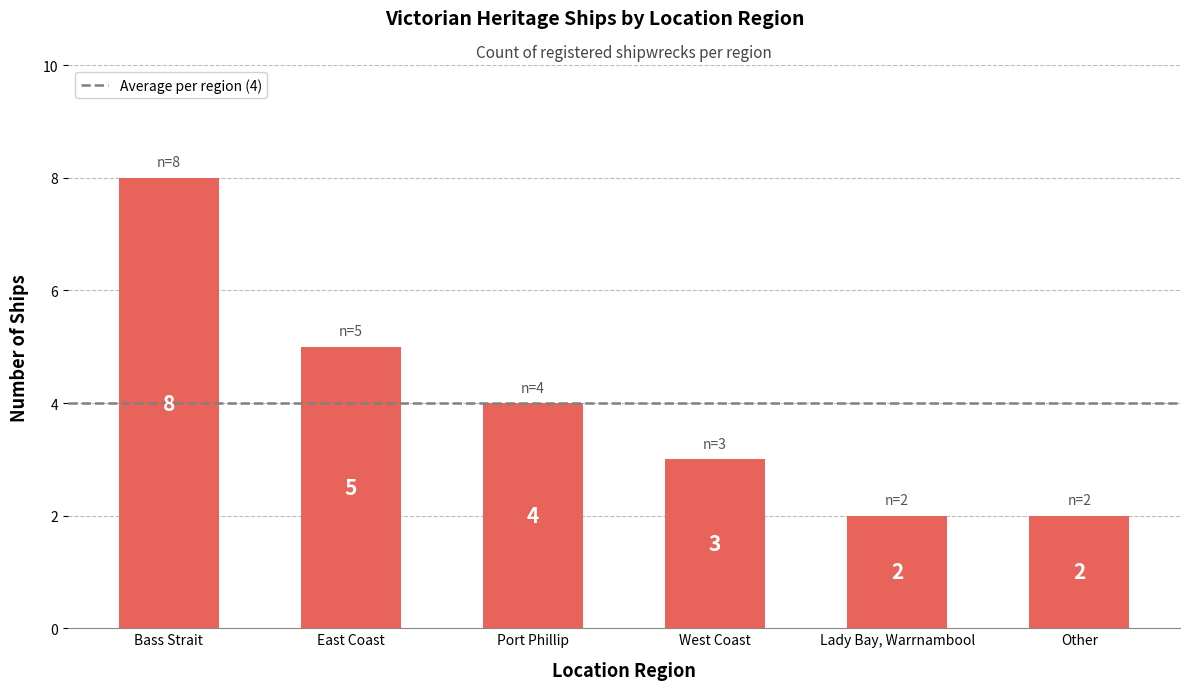

At which label does the data first exceed 4?

Bass Strait